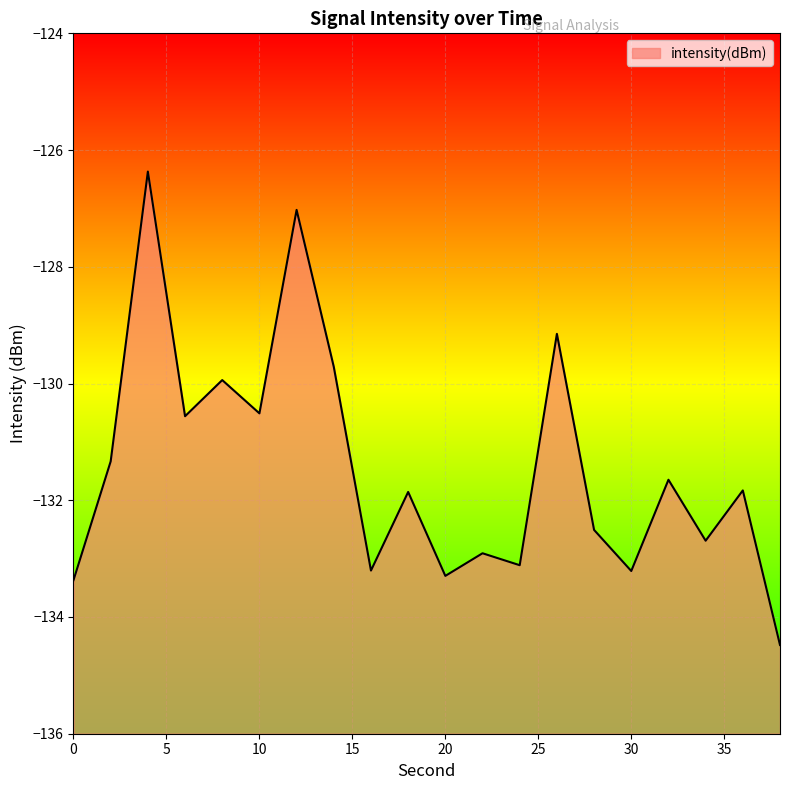

Reading left to right, extract all data points from this chart.

-133.4	-131.3	-126.4	-130.6	-129.9	-130.5	-127.0	-129.7	-133.2	-131.9	-133.3	-132.9	-133.1	-129.1	-132.5	-133.2	-131.6	-132.7	-131.8	-134.5